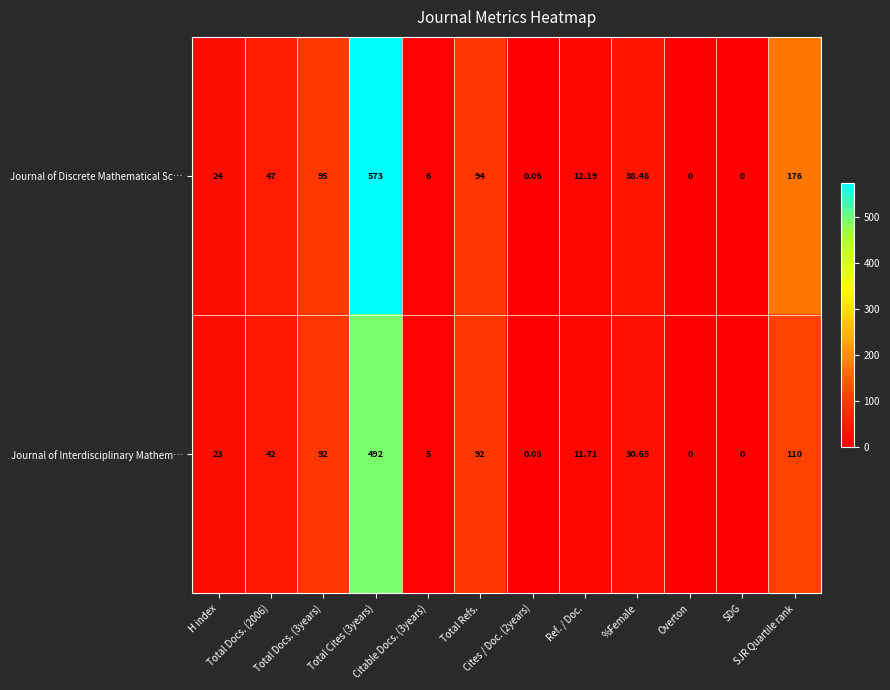

Rank the series by their maximum value, from highest to lowest.

Journal of Discrete Mathematical Sc…, Journal of Interdisciplinary Mathem…